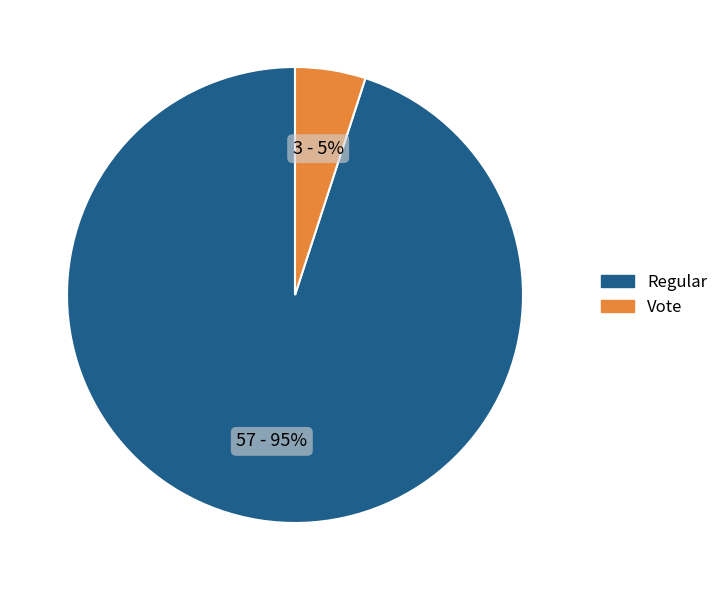

True or false: Regular accounts for 87% of the total.

False